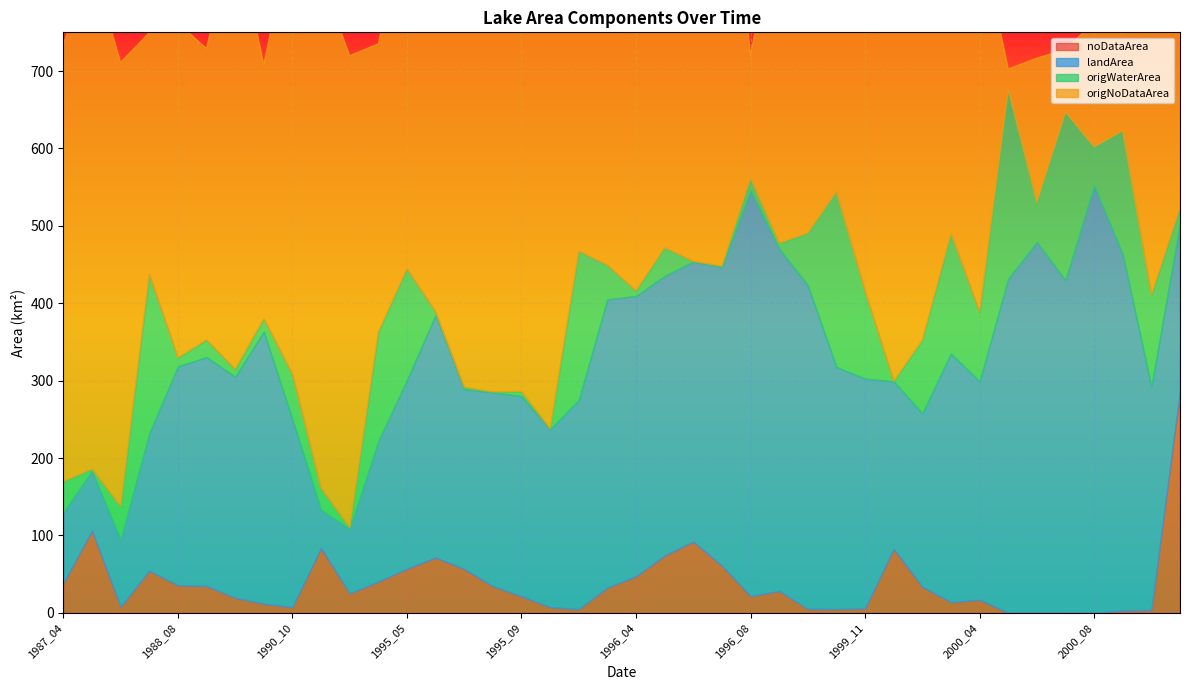

True or false: origWaterArea and noDataArea cross at least once.

True